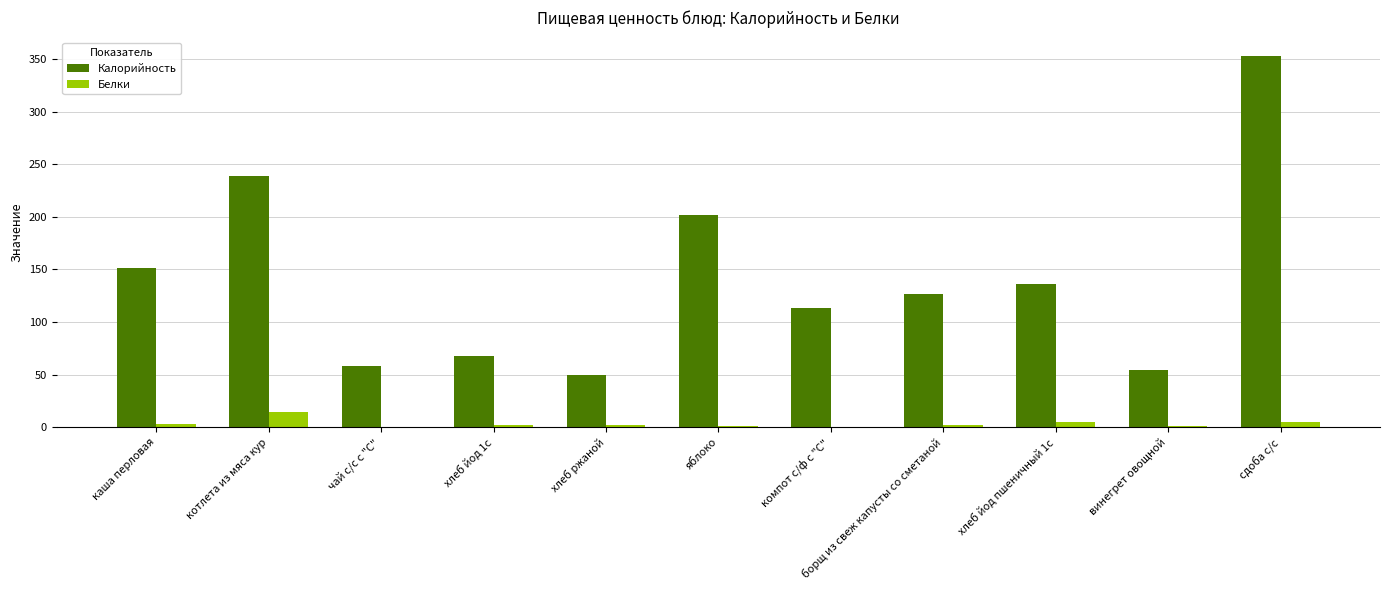

What is the sum of all Калорийность values?

1549.8